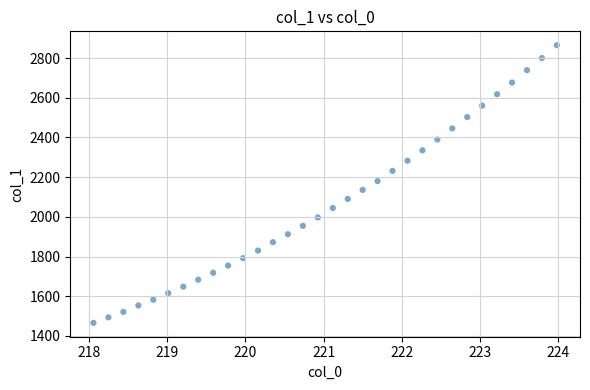

What is the range of Y values (max minus min)?

1399.3